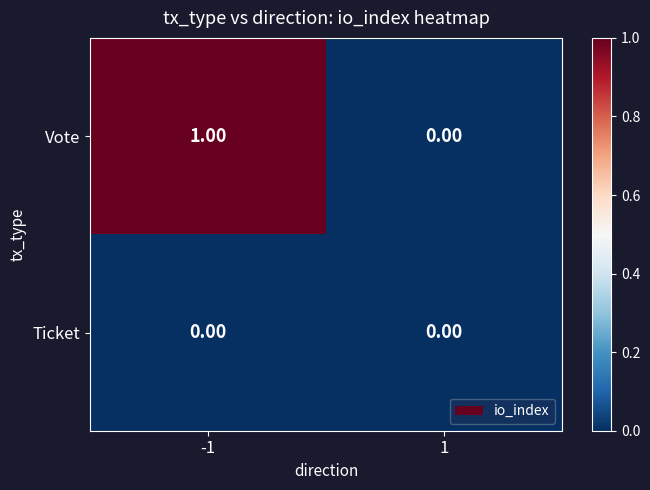

Which series changed the most between -1 and 1?

Vote